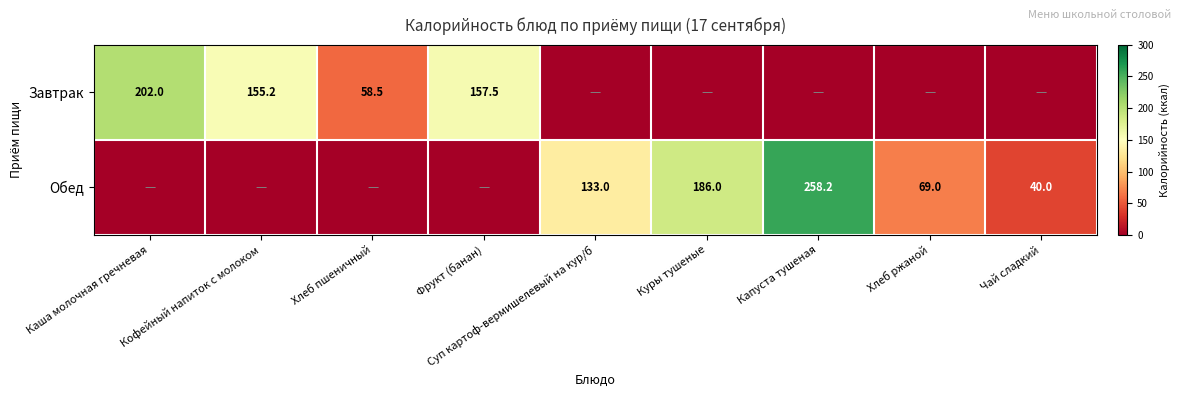

What is the total value across all series at Куры тушеные?

186.0